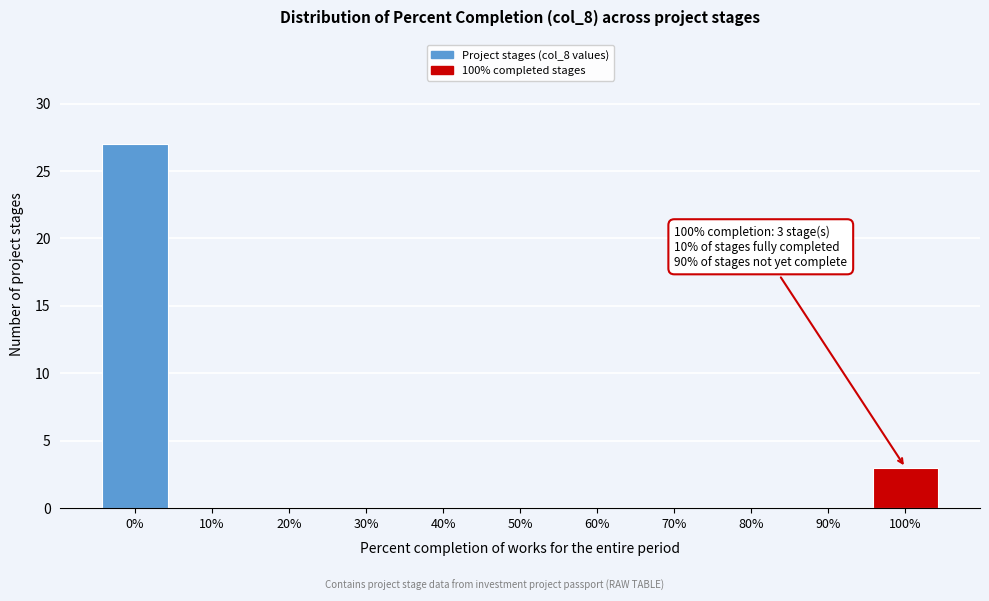

Reading right to left, transcribe all the data shown in this chart.

100%=3	90%=0	80%=0	70%=0	60%=0	50%=0	40%=0	30%=0	20%=0	10%=0	0%=27